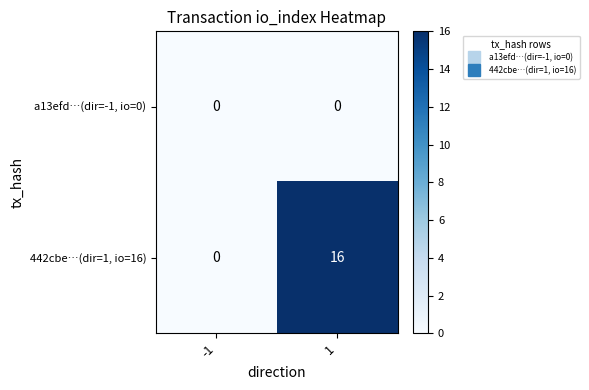

What is the difference between the maximum and minimum values in the 442cbe…(dir=1, io=16) series?

16